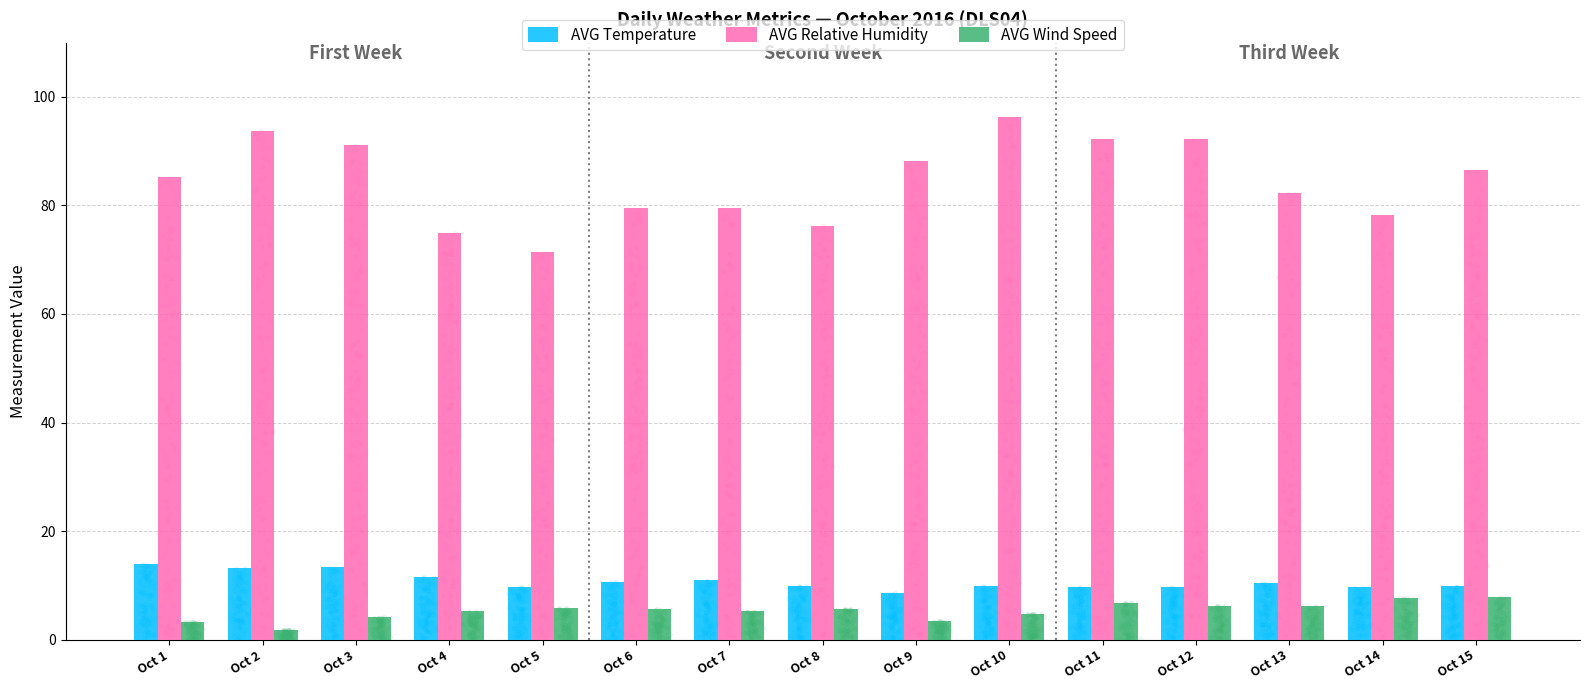

Is the value of AVG Wind Speed at Oct 1 greater than the value of AVG Relative Humidity at Oct 5?

No